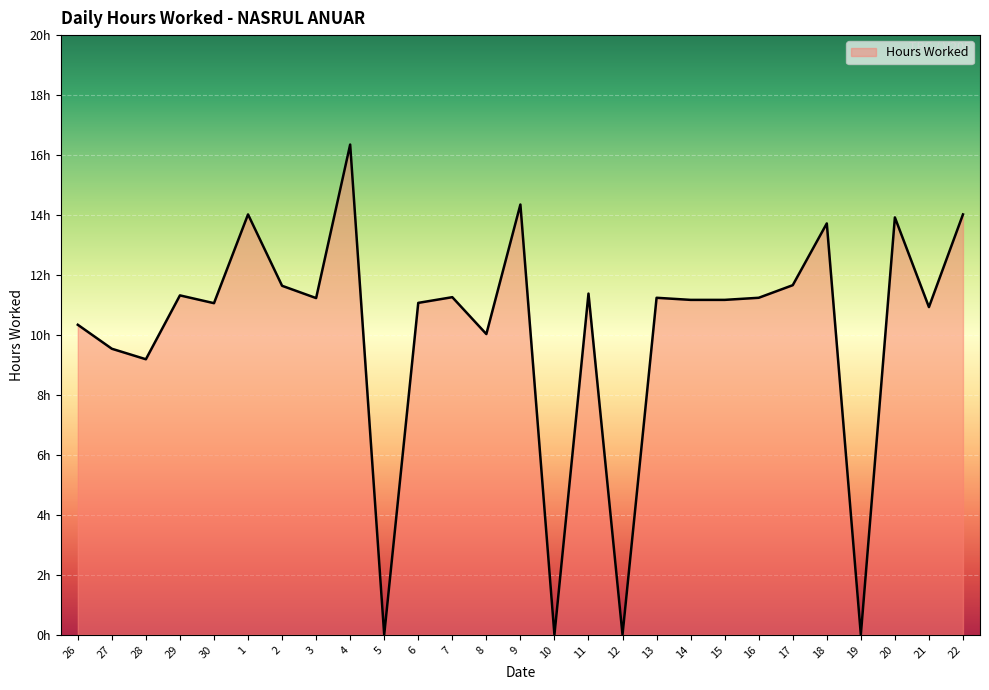

Is this an area chart (filled region under the line)?

Yes